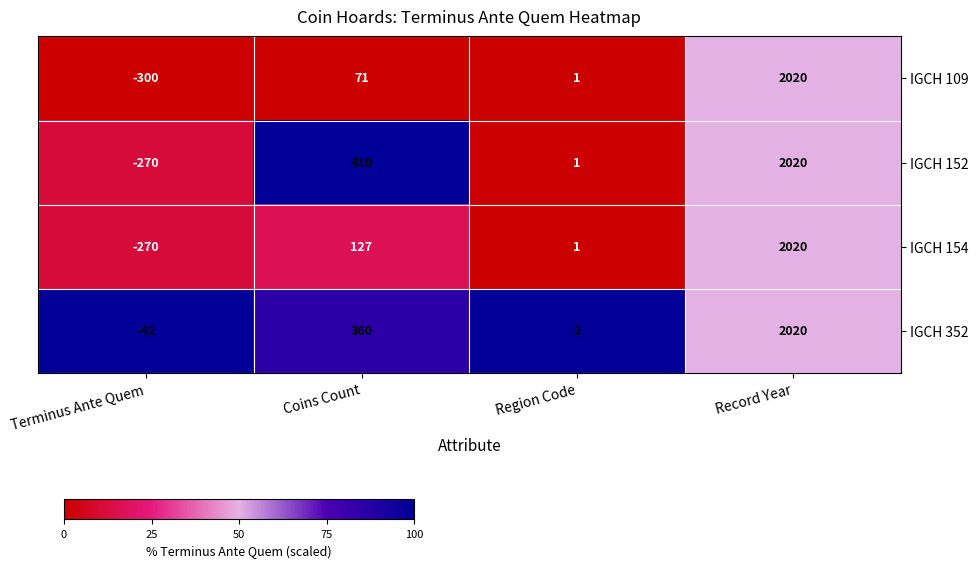

Reading right to left, what are all the values shown in this chart?

IGCH 109: Record Year=2020	Region Code=1	Coins Count=71	Terminus Ante Quem=-300
IGCH 152: Record Year=2020	Region Code=1	Coins Count=410	Terminus Ante Quem=-270
IGCH 154: Record Year=2020	Region Code=1	Coins Count=127	Terminus Ante Quem=-270
IGCH 352: Record Year=2020	Region Code=2	Coins Count=360	Terminus Ante Quem=-42